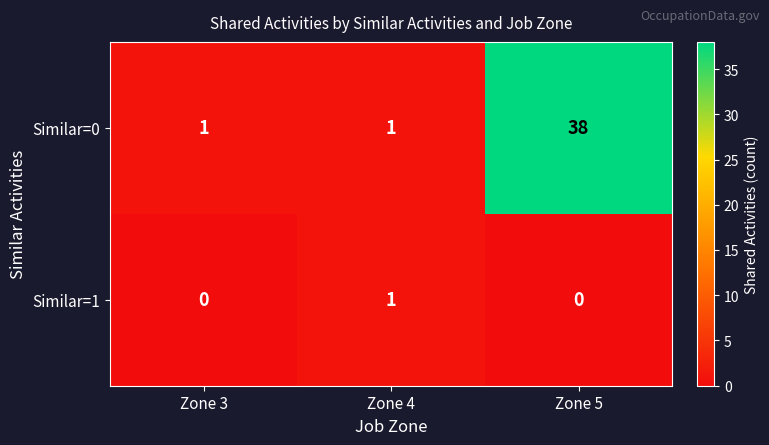

Rank the series by their average value, from highest to lowest.

Similar=0, Similar=1